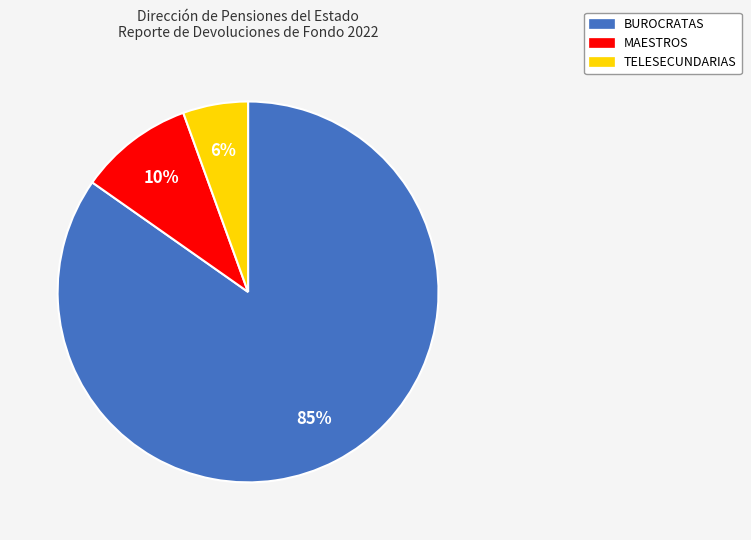

Is TELESECUNDARIAS the majority of the pie?

No